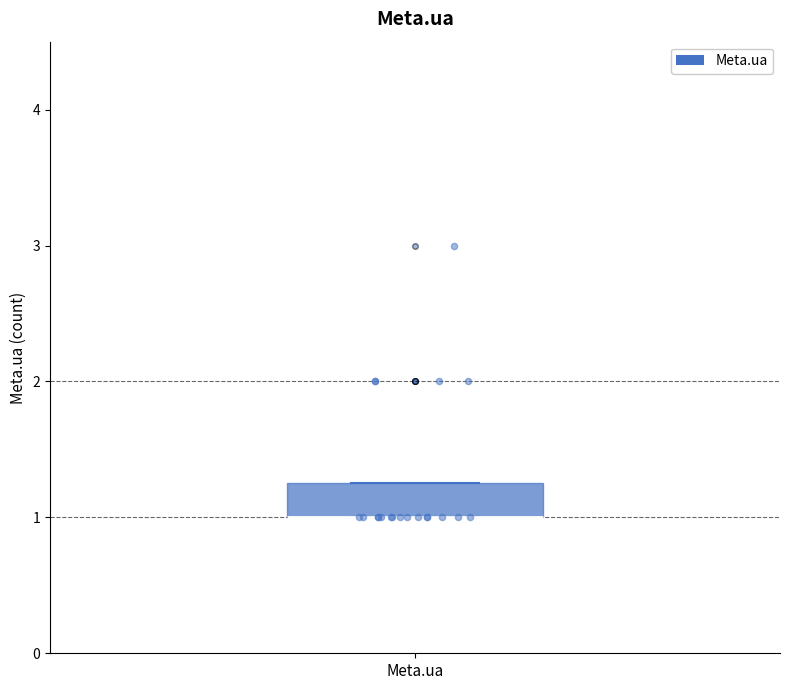

Read this box plot against the y-axis: the position of the median line, the range covered by the box, and the ends of both whiskers. The values are not printed on the chart, so give them approximately, as read against the axis.

median 1.0 (drawn on the box's lower edge), box 1.0 to 1.3, whiskers 1.0 to 1.3